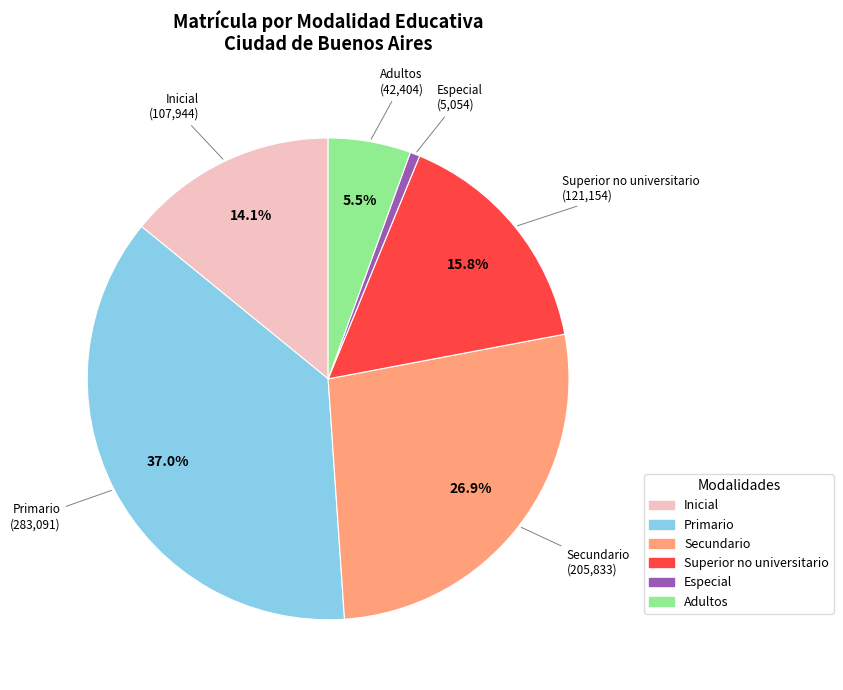

Which category has the biggest portion of the pie?

Primario